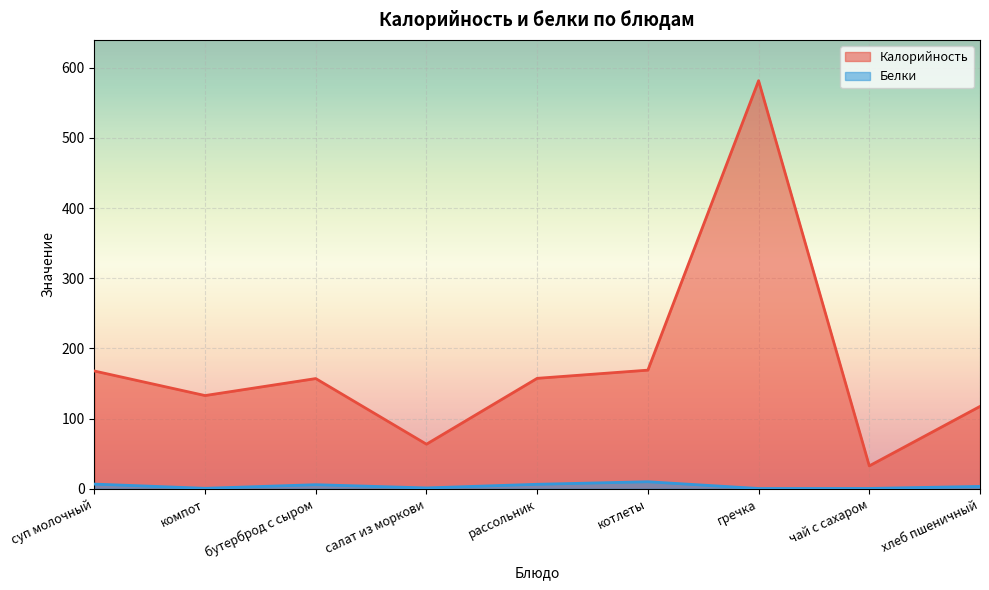

True or false: Калорийность has more than 0 points higher than both neighbors.

True